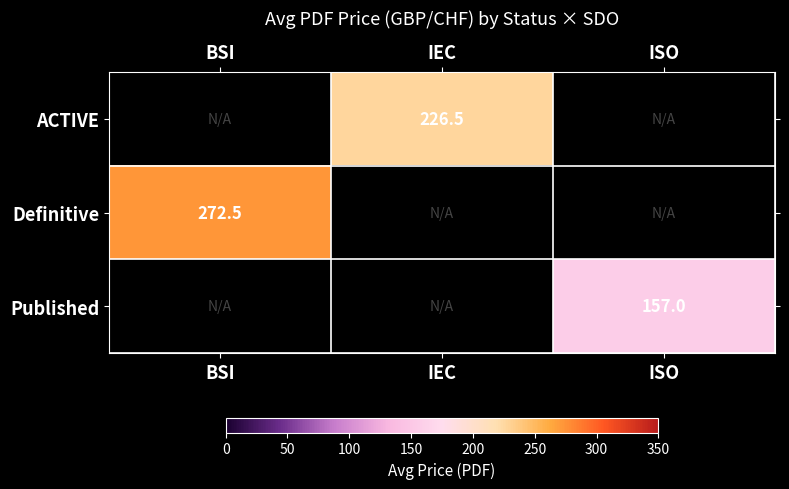

True or false: Definitive has a value of 272.5 at BSI.

True